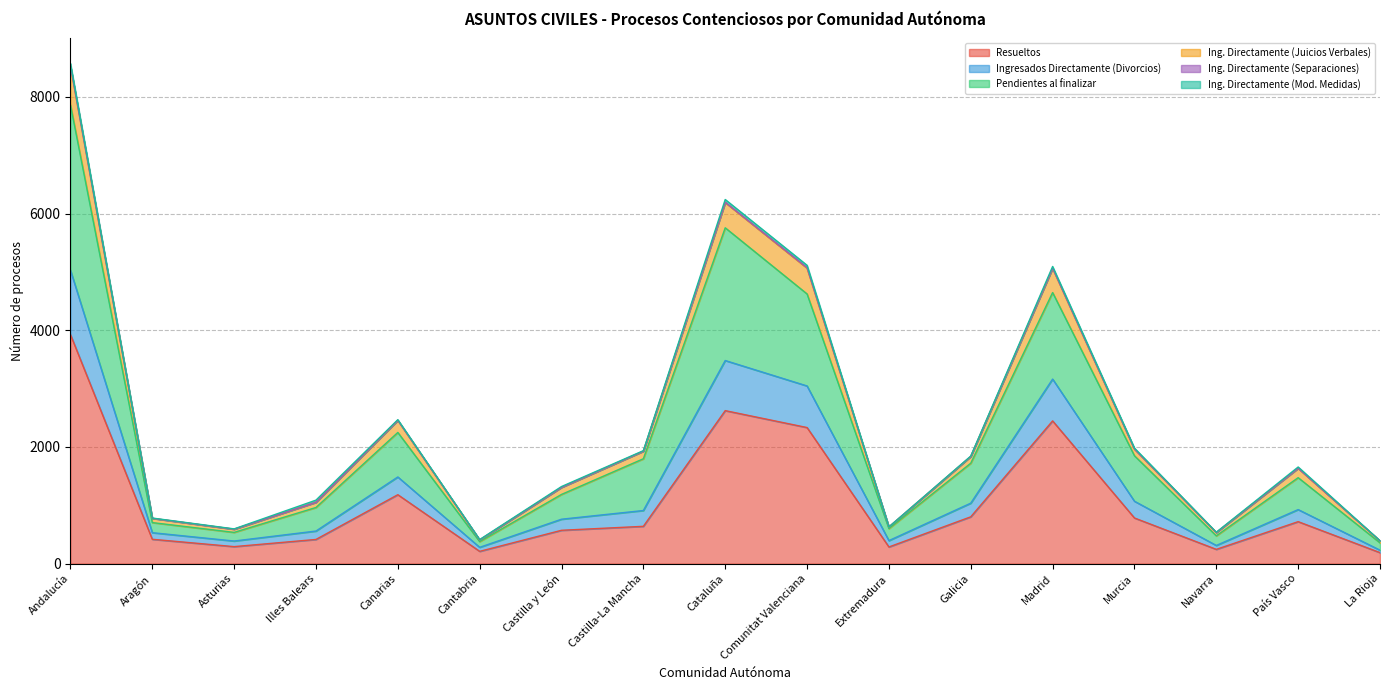

At which label does Resueltos first exceed 639?

Andalucía